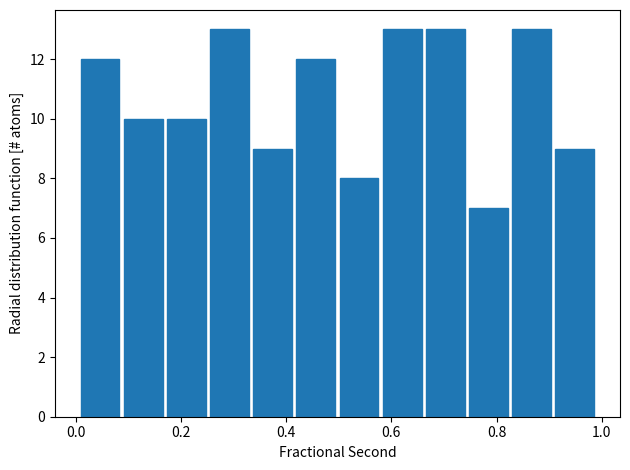

Reading left to right, list every bar in this chart as the range it spans on the x-axis followed by its height. Neither the bar edges nor the heights are printed on the chart, so give them approximately, as read against the axes.

0.00 to 0.08: 12
0.08 to 0.16: 10
0.16 to 0.26: 10
0.26 to 0.34: 13
0.34 to 0.42: 9
0.42 to 0.50: 12
0.50 to 0.58: 8
0.58 to 0.66: 13
0.66 to 0.74: 13
0.74 to 0.82: 7
0.82 to 0.90: 13
0.90 to 1.00: 9